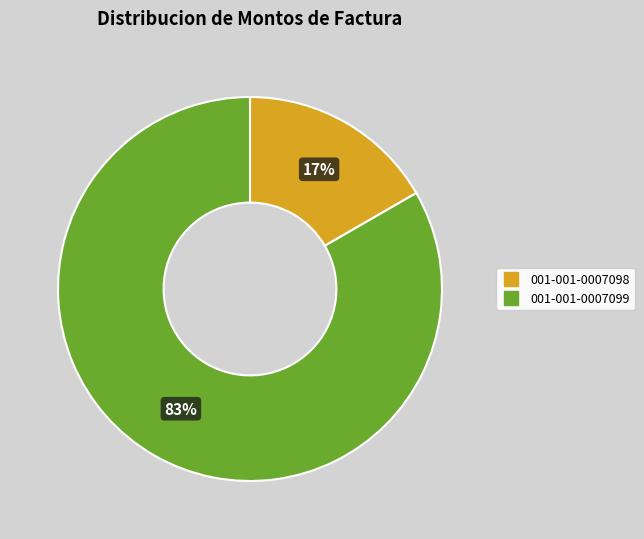

Which category has the biggest portion of the pie?

001-001-0007099